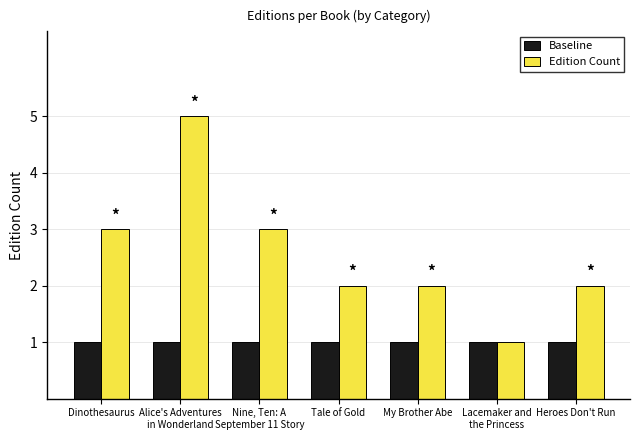

Which series changed the most between Nine, Ten: A
September 11 Story and My Brother Abe?

Edition Count